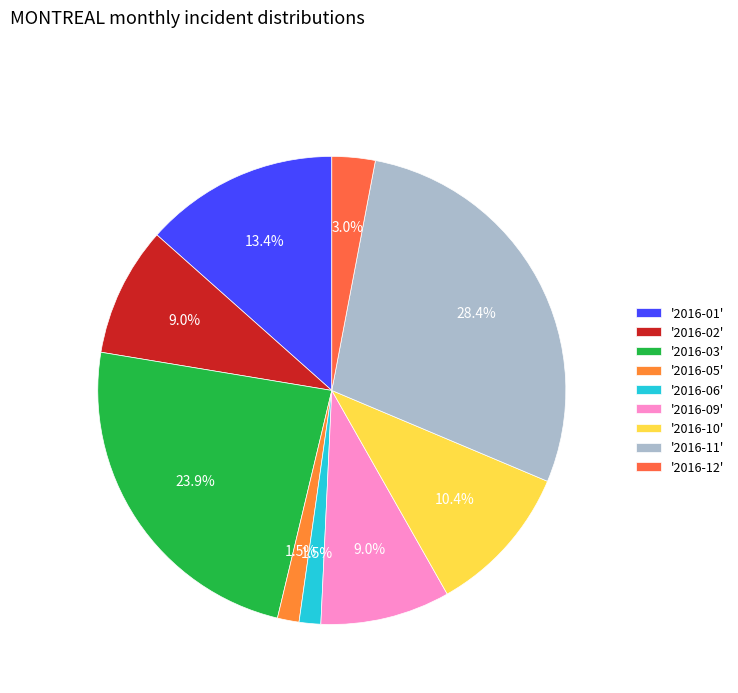

How many slices are in this pie chart?

9